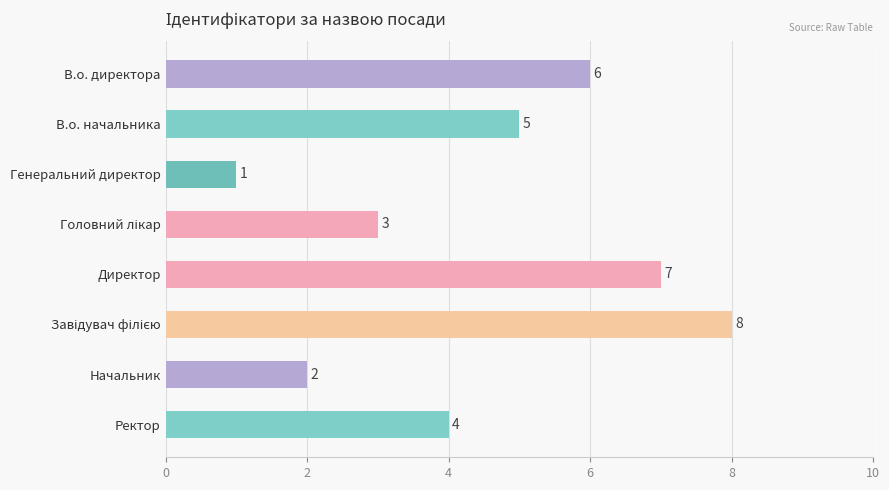

Does the chart contain stacked bars?

No